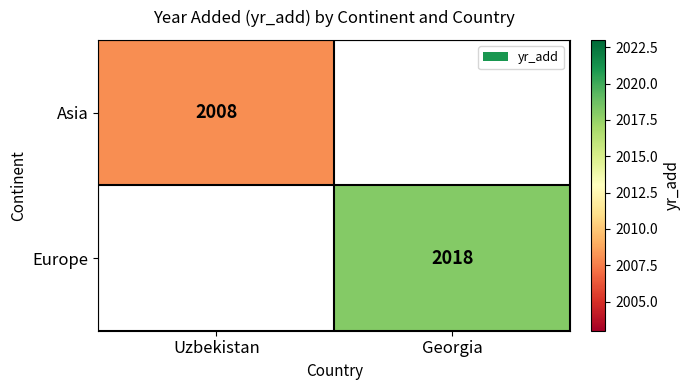

True or false: Europe has a value of 496.5 at Georgia.

False